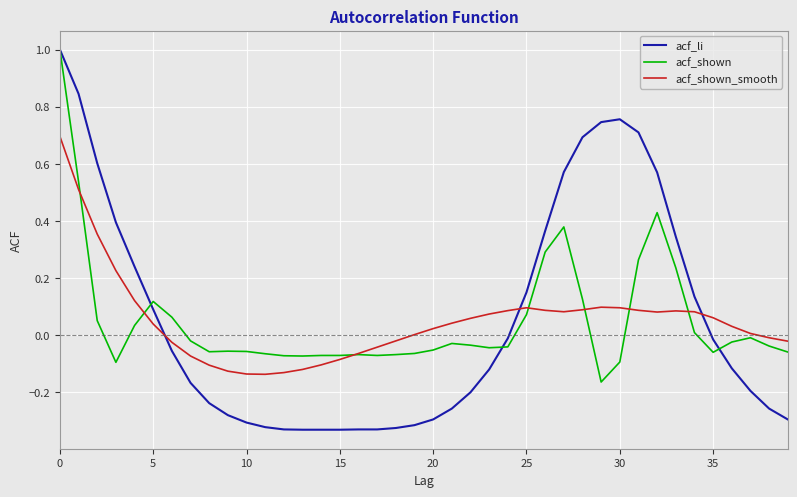

What are all the series names shown in the legend?

acf_li, acf_shown, acf_shown_smooth